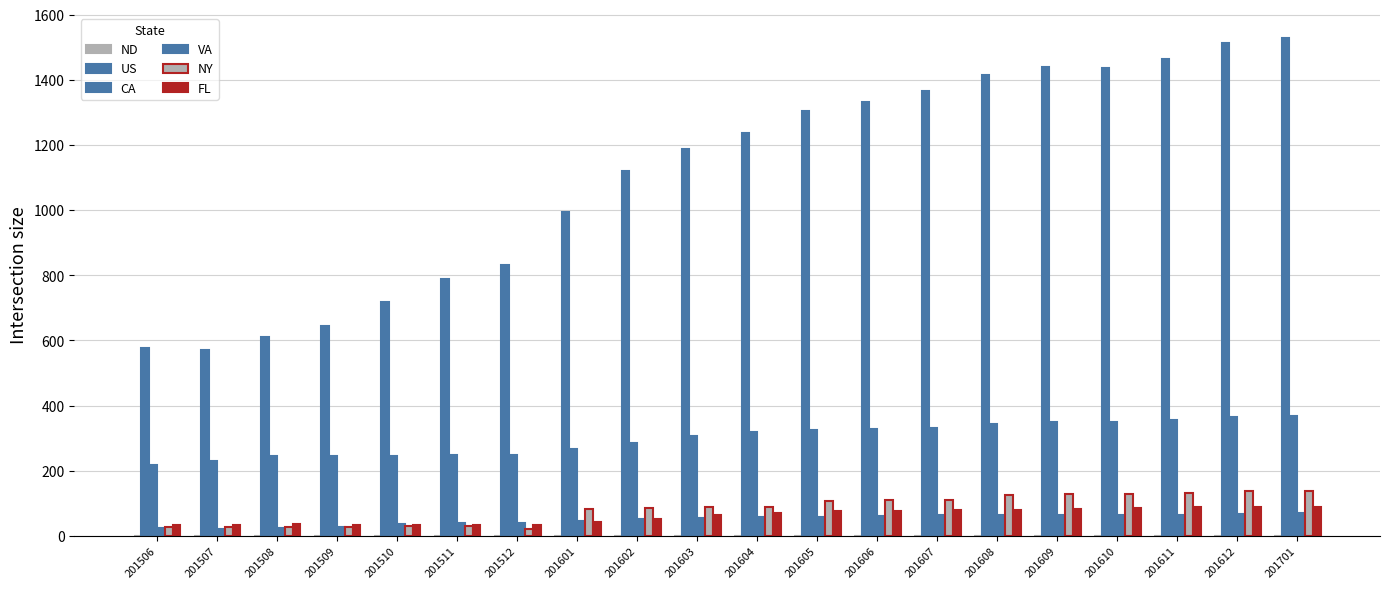

List the series in order of their peak value, highest first.

US, CA, NY, FL, VA, ND